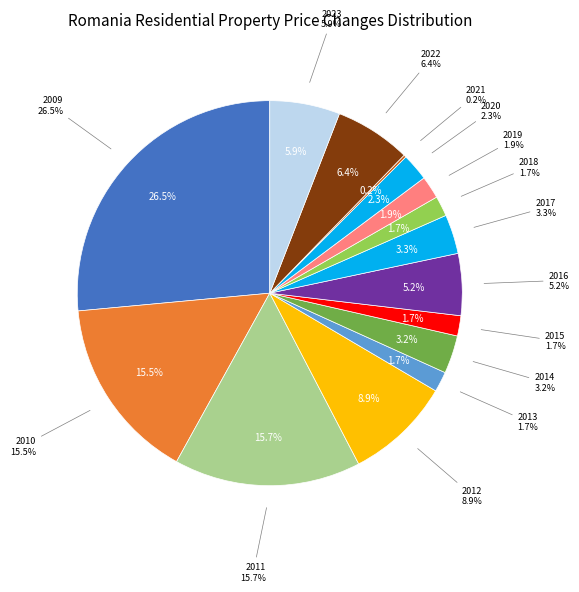

Rank the categories by value from lowest to highest.

2021, 2013, 2015, 2018, 2019, 2020, 2014, 2017, 2016, 2023, 2022, 2012, 2010, 2011, 2009